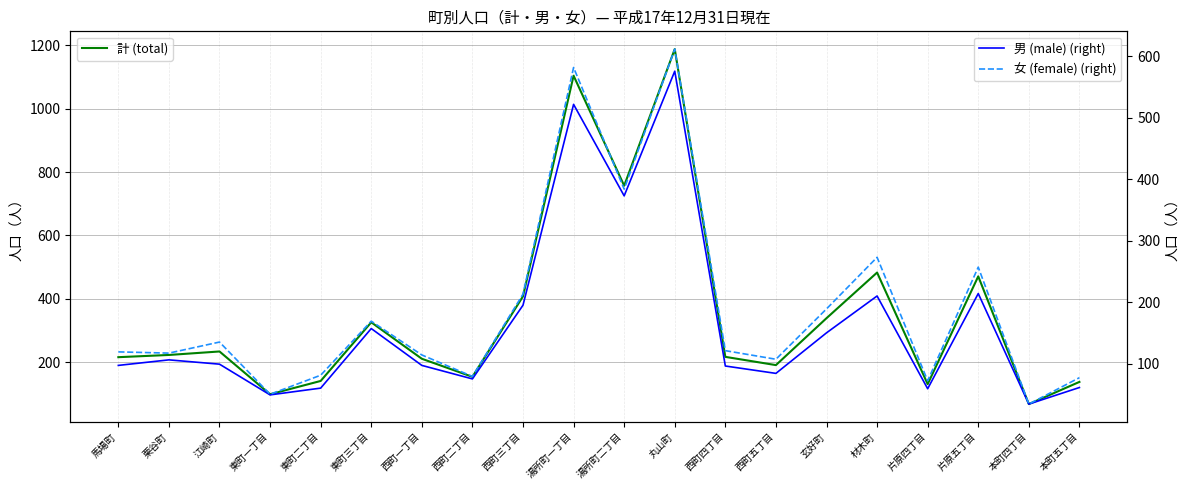

Reading left to right, transcribe all the data shown in this chart.

計 (total): 馬場町=216	栗谷町=223	江崎町=234	東町一丁目=99	東町二丁目=141	東町三丁目=326	西町一丁目=211	西町二丁目=154	西町三丁目=408	湯所町一丁目=1104	湯所町二丁目=757	丸山町=1188	西町四丁目=217	西町五丁目=191	玄好町=339	材木町=483	片原四丁目=131	片原五丁目=471	本町四丁目=68	本町五丁目=138
男 (male) (right): 馬場町=97	栗谷町=106	江崎町=99	東町一丁目=49	東町二丁目=60	東町三丁目=157	西町一丁目=97	西町二丁目=75	西町三丁目=195	湯所町一丁目=522	湯所町二丁目=373	丸山町=576	西町四丁目=96	西町五丁目=84	玄好町=150	材木町=210	片原四丁目=59	片原五丁目=214	本町四丁目=34	本町五丁目=61
女 (female) (right): 馬場町=119	栗谷町=117	江崎町=135	東町一丁目=50	東町二丁目=81	東町三丁目=169	西町一丁目=114	西町二丁目=79	西町三丁目=213	湯所町一丁目=582	湯所町二丁目=384	丸山町=612	西町四丁目=121	西町五丁目=107	玄好町=189	材木町=273	片原四丁目=72	片原五丁目=257	本町四丁目=34	本町五丁目=77